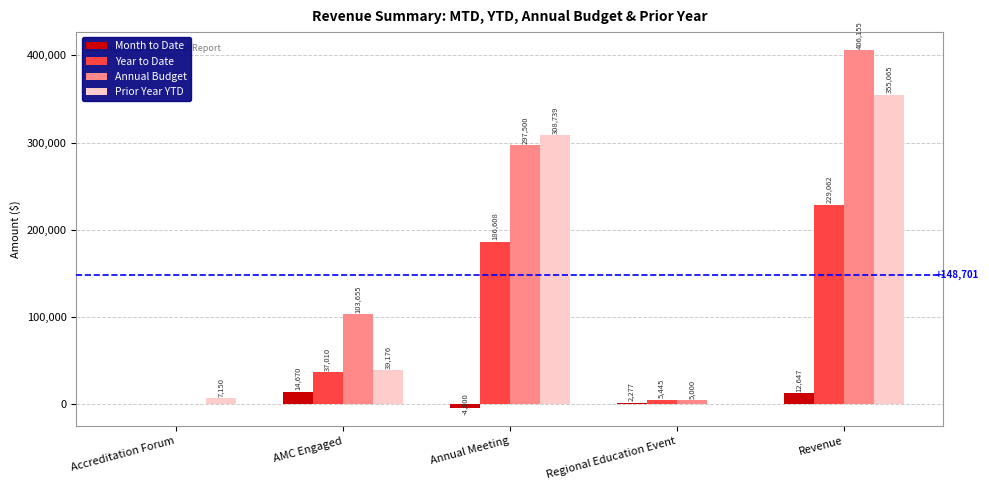

How many positive values does the Prior Year YTD series have?

4